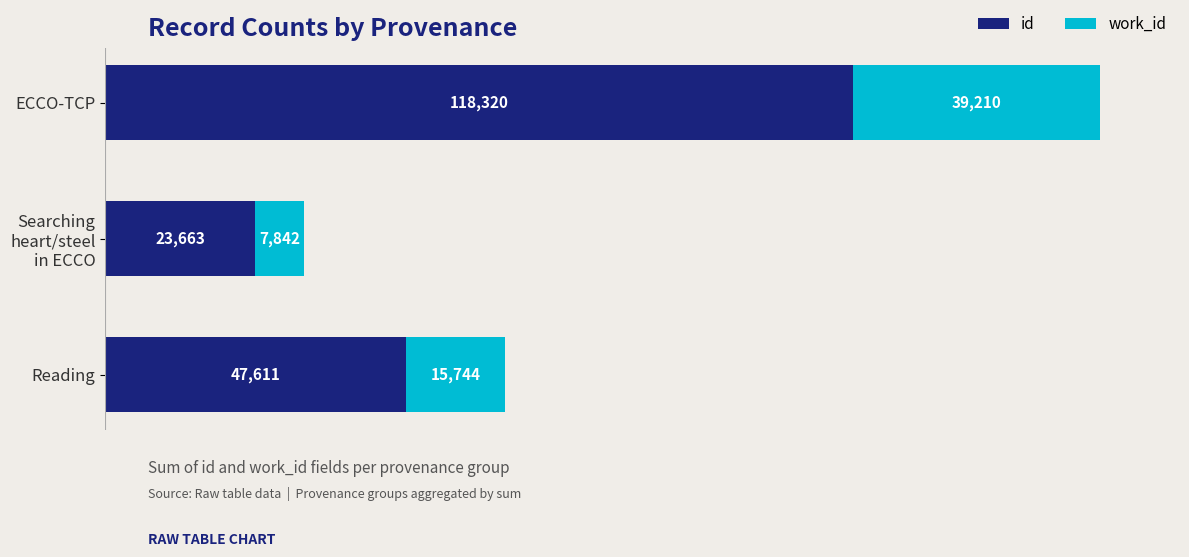

What is the sum of all id values?

189594